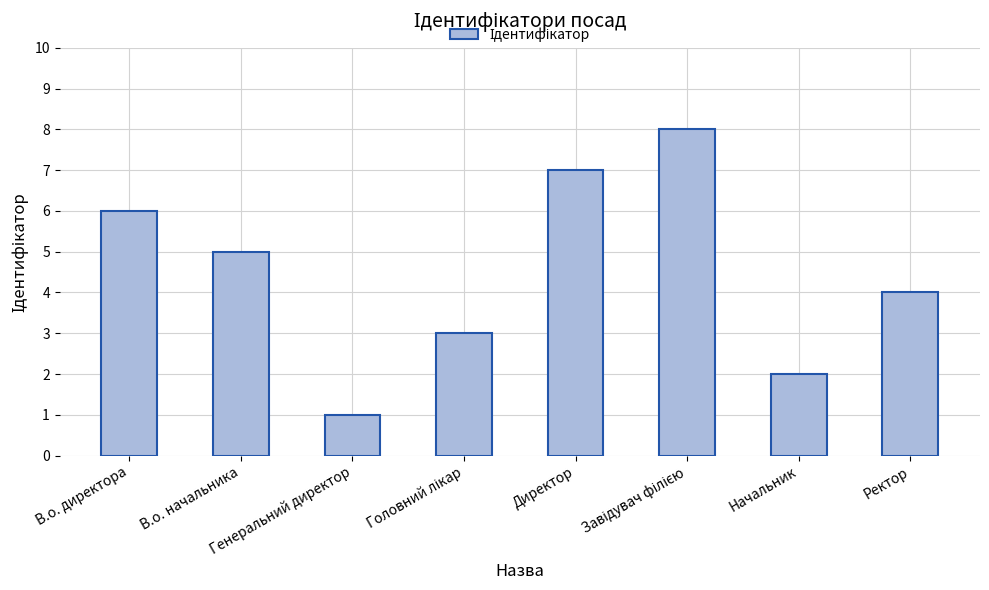

What is the label of the 6th bar from the right?

Генеральний директор